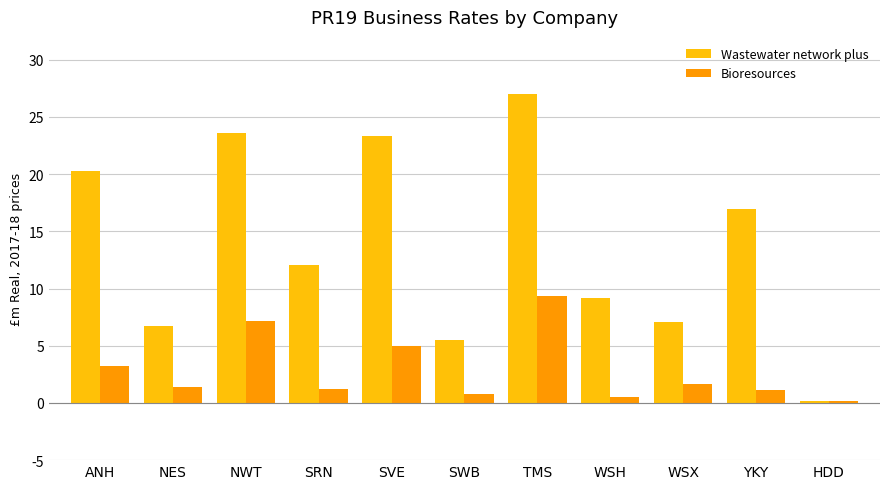

What is the spread (max minus min) of values at WSX?

5.4